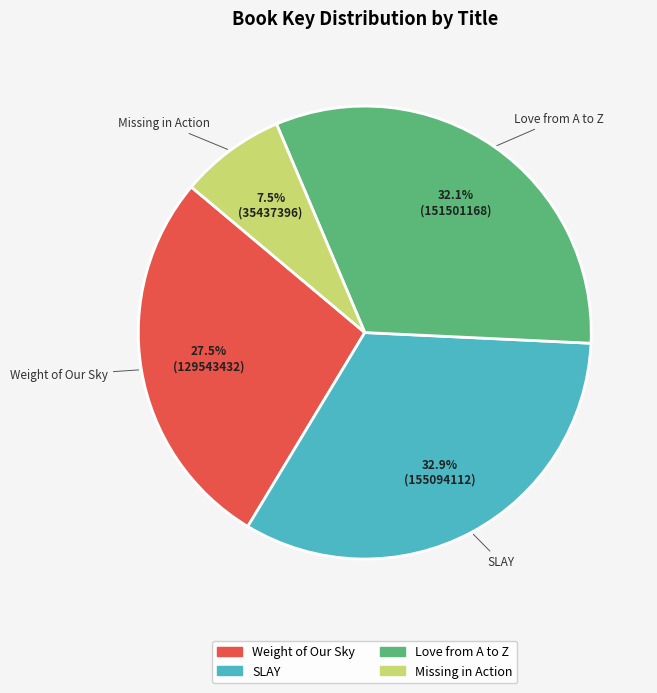

To the nearest percent, what is the combined percentage of Missing in Action and SLAY?

40%